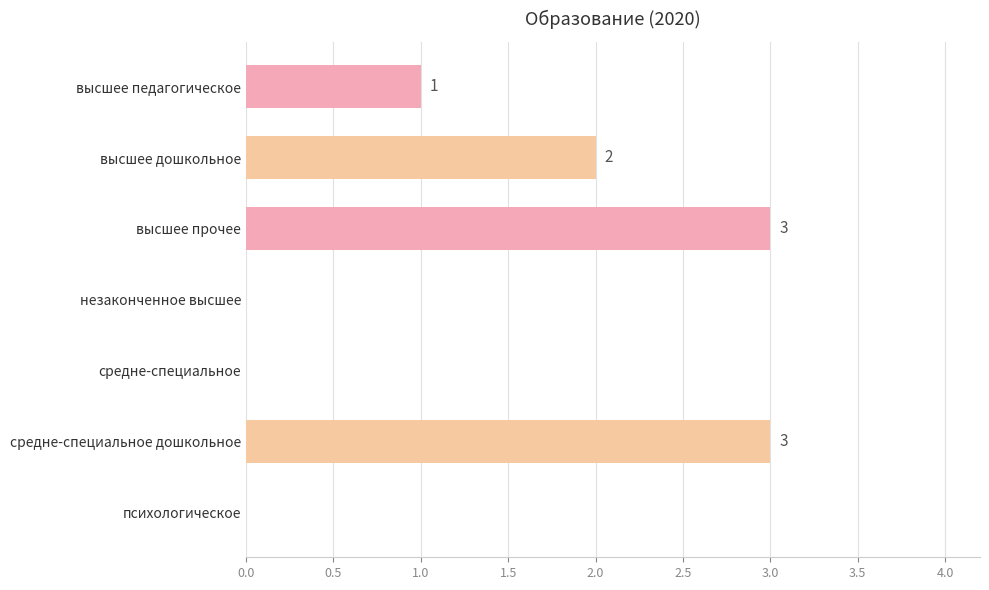

What is the change in value from высшее педагогическое to средне-специальное дошкольное?

+2